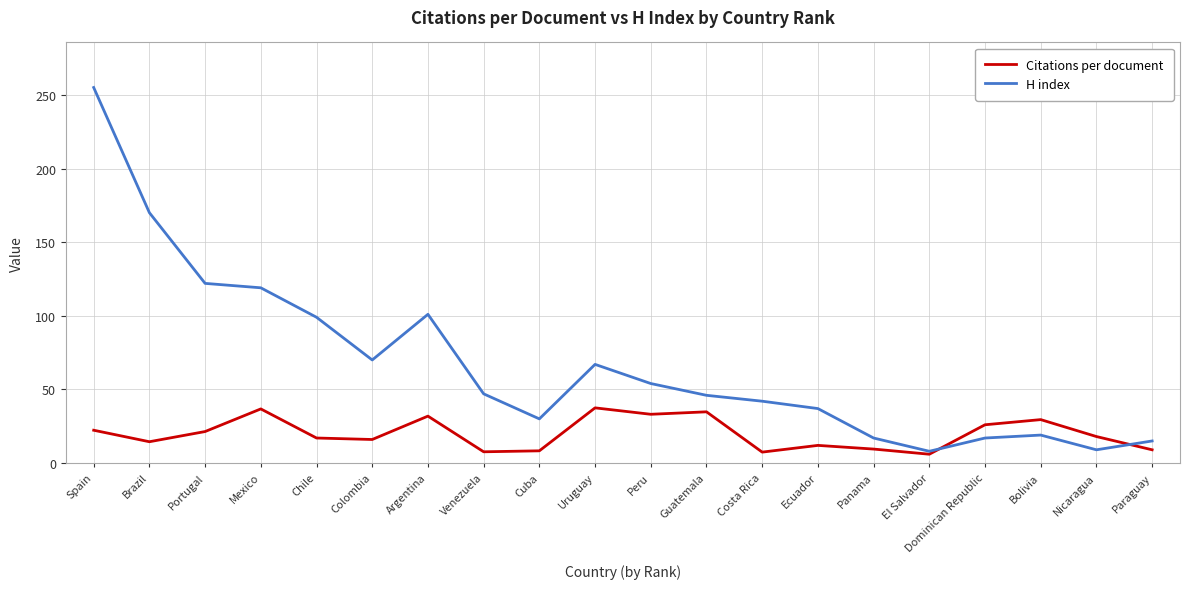

The Citations per document series shows 26.0 at Dominican Republic. True or false?

True